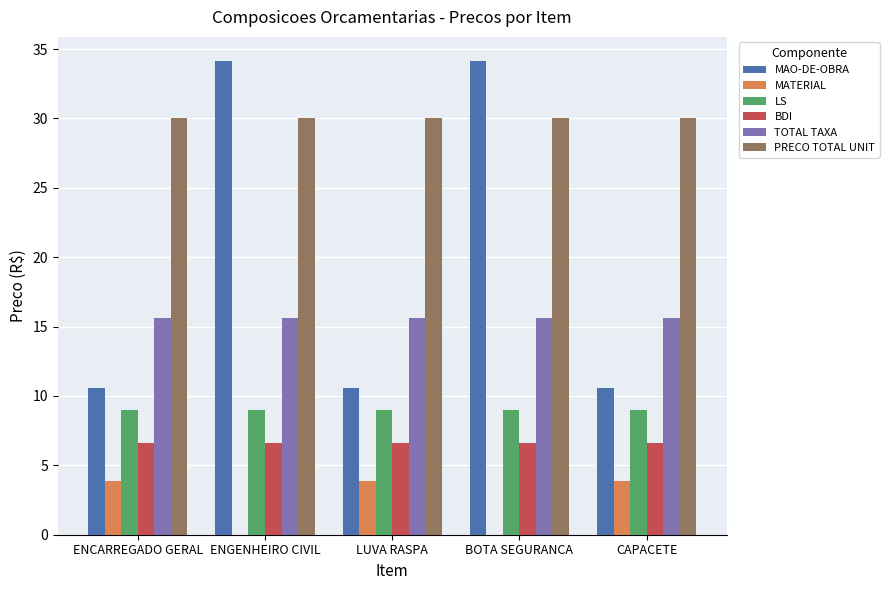

Is the value of PRECO TOTAL UNIT at ENGENHEIRO CIVIL greater than the value of MAO-DE-OBRA at ENCARREGADO GERAL?

Yes